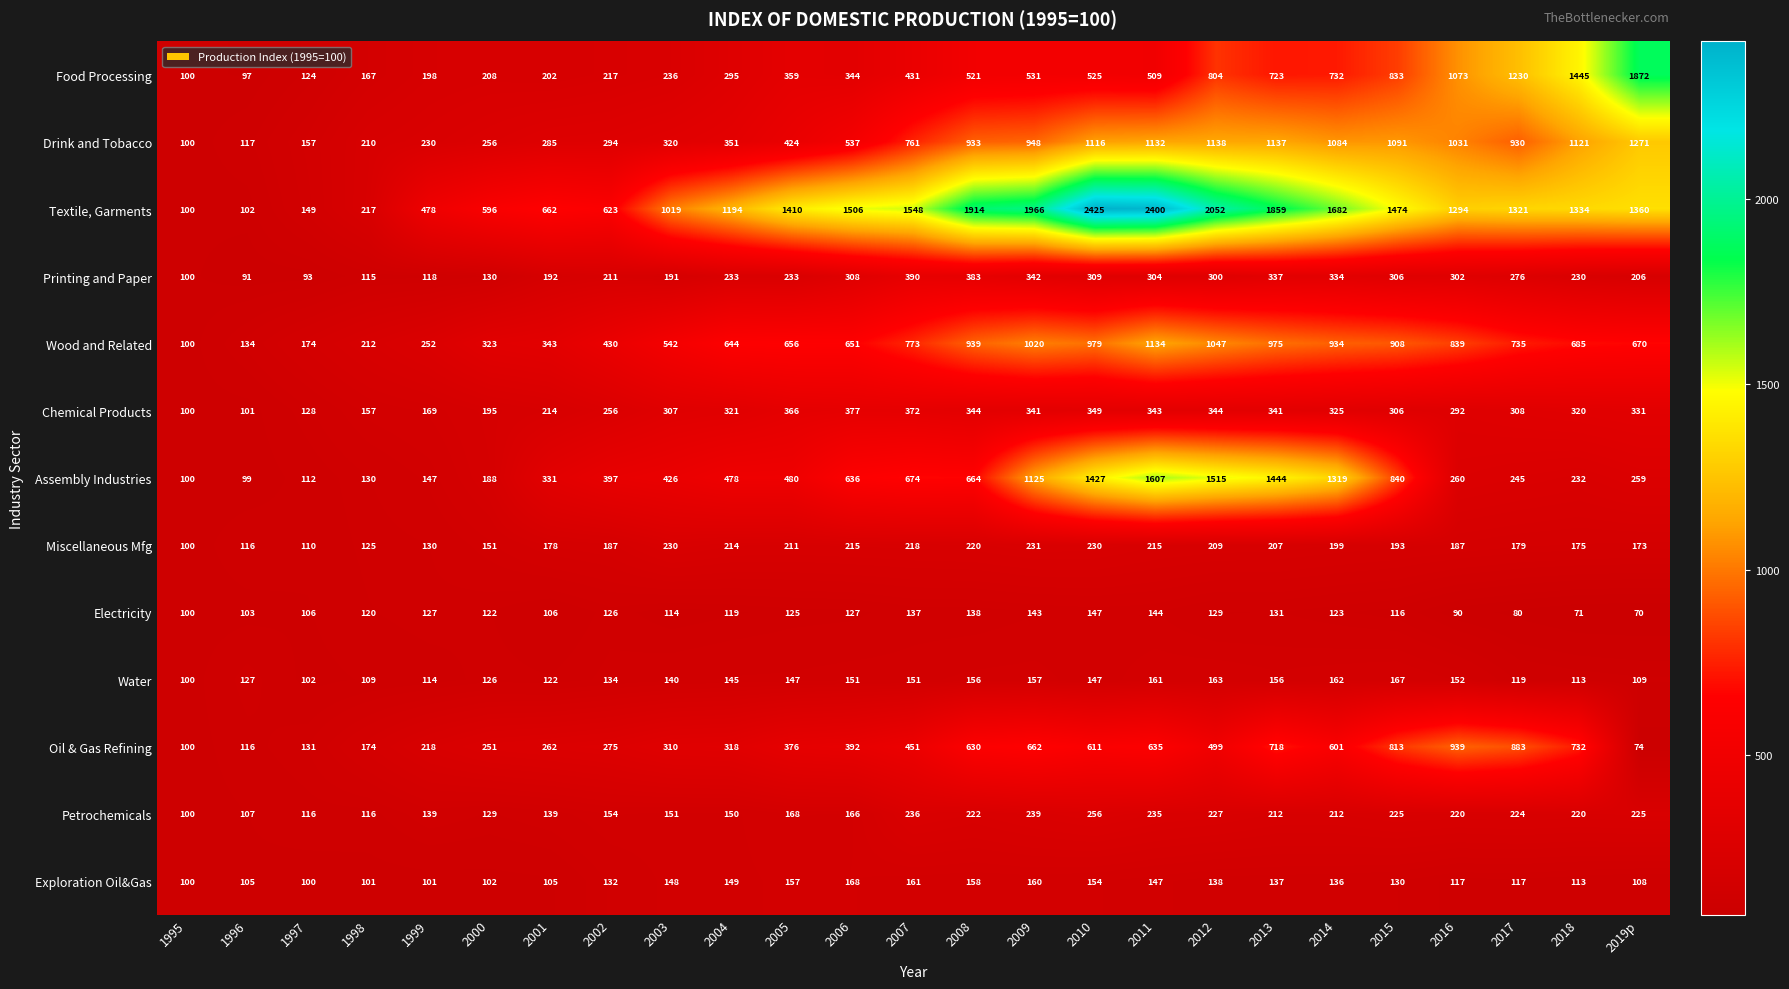

What is the average value of the Wood and Related series?

644